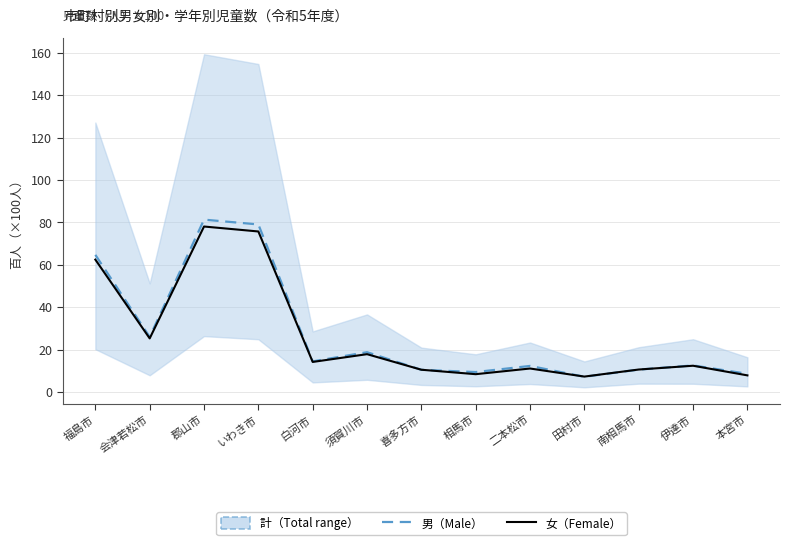

The value of 女（Female） at 郡山市 is 138.9. True or false?

False